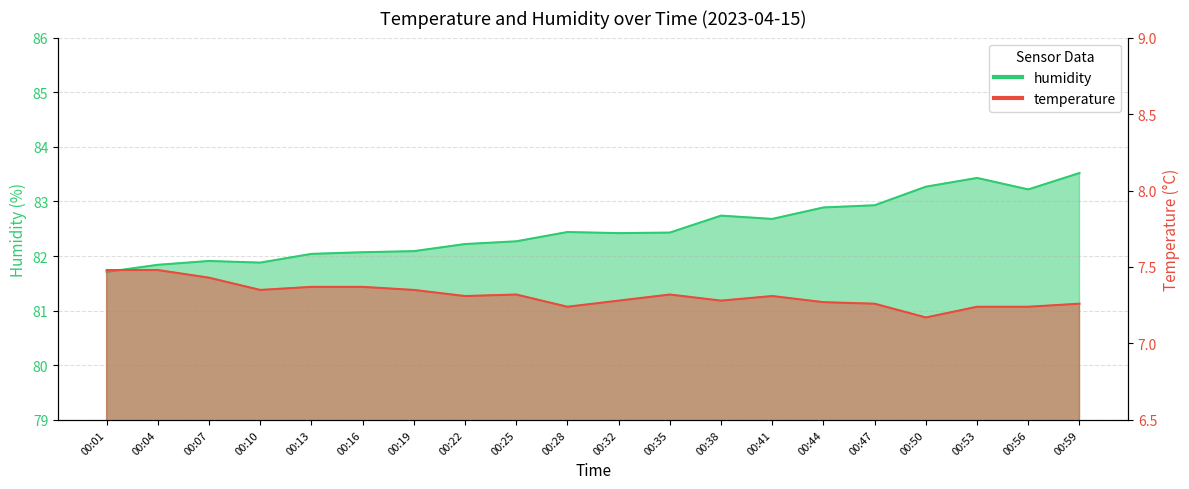

What is the approximate value of temperature at 00:41?

7.3